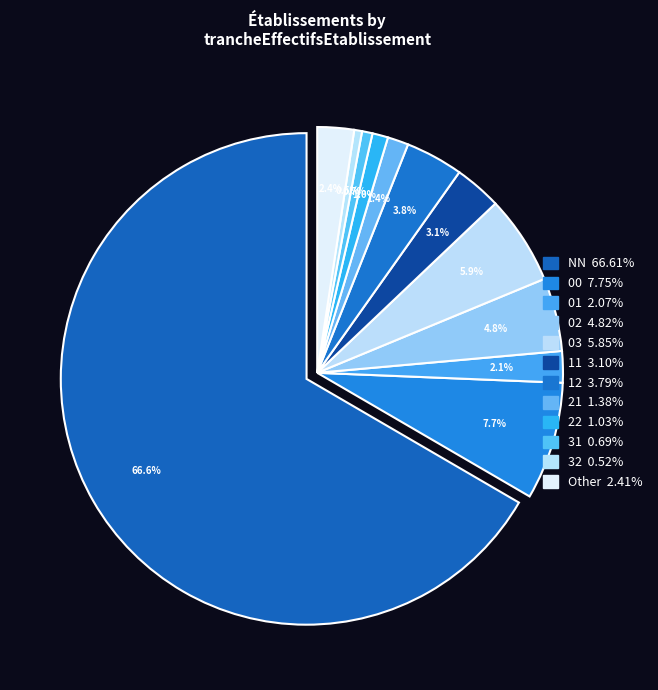

Rank the categories by value from highest to lowest.

NN, 00, 03, 02, 12, 11, Other, 01, 21, 22, 31, 32